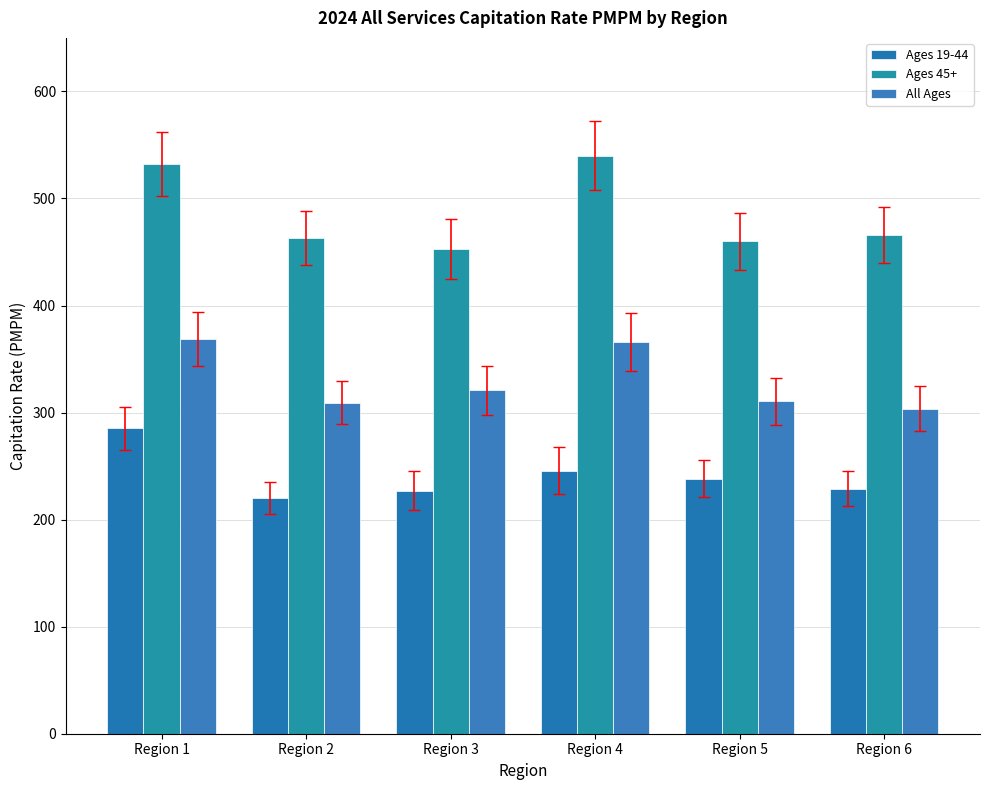

At which category does the chart reach its peak across all series?

Region 4